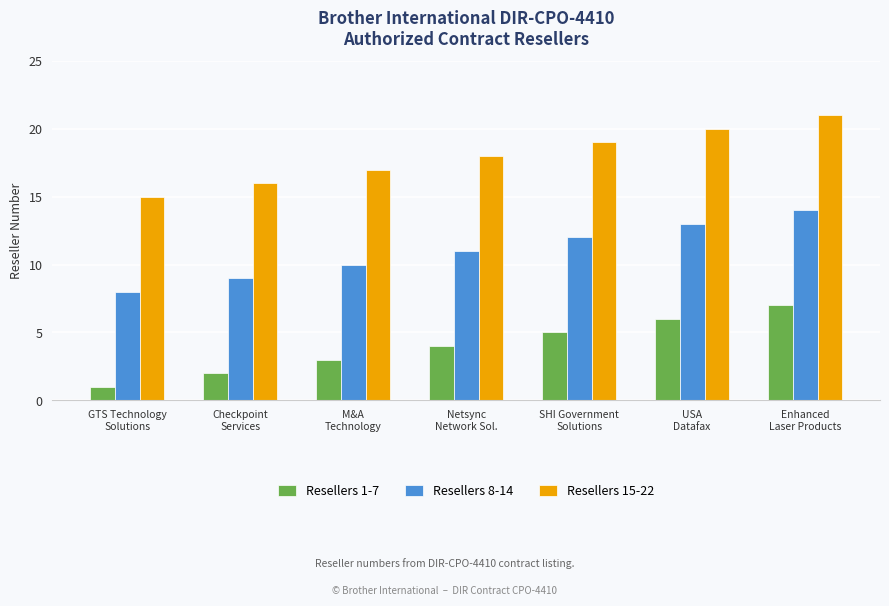

What is the difference between the maximum and minimum values in the Resellers 8-14 series?

6